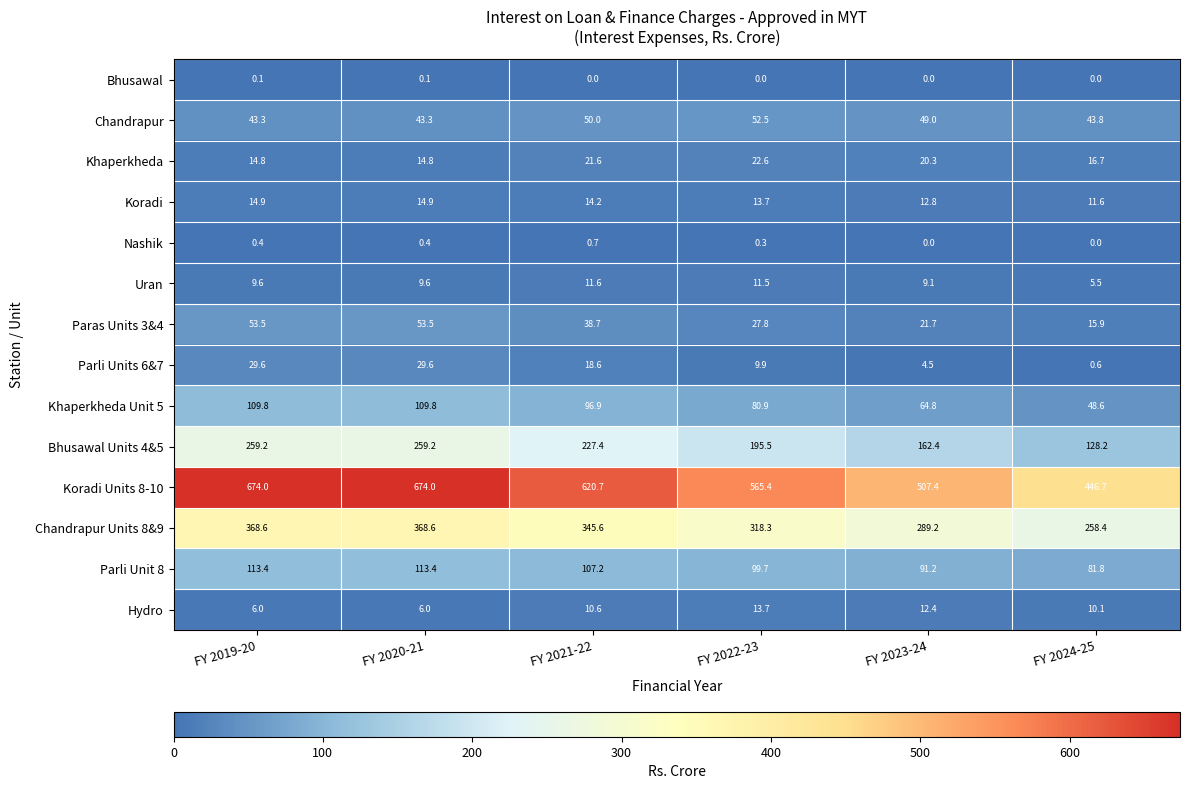

What is the greatest value displayed?

674.0